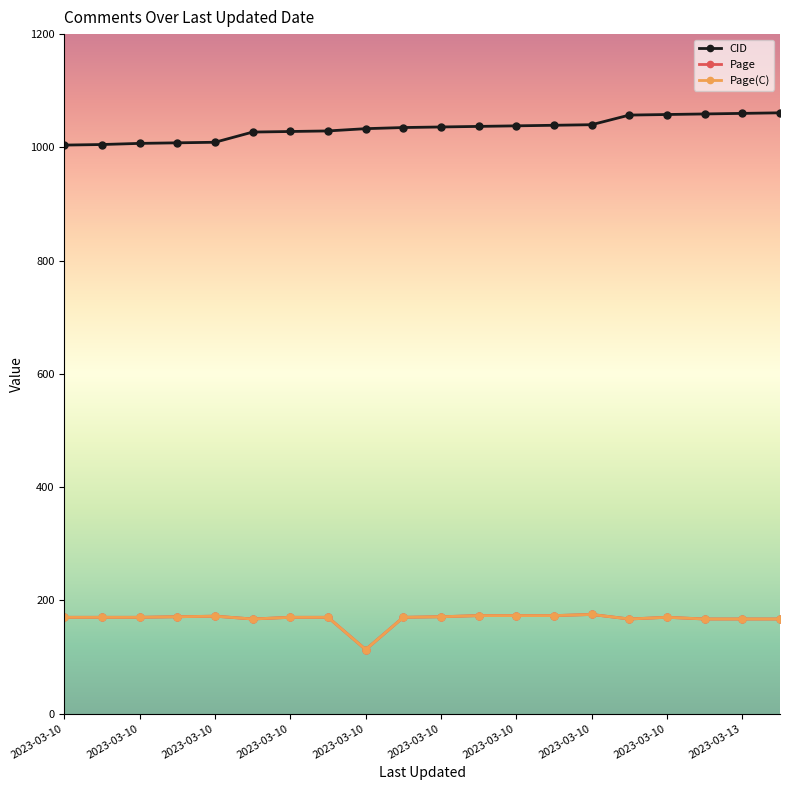

Is this an area chart (filled region under the line)?

No